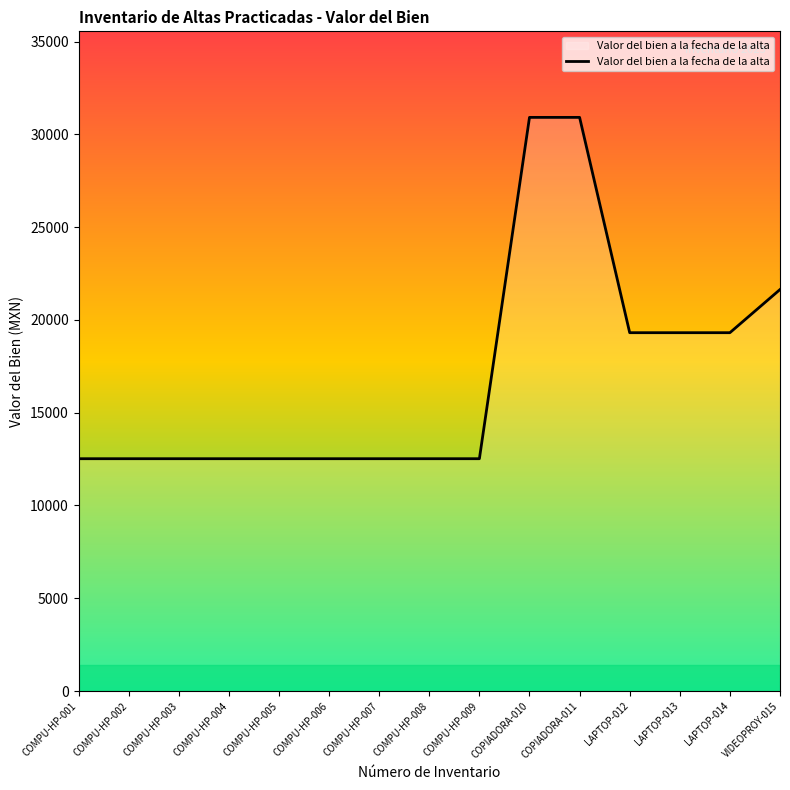

Does the chart display data point markers on the line(s)?

No